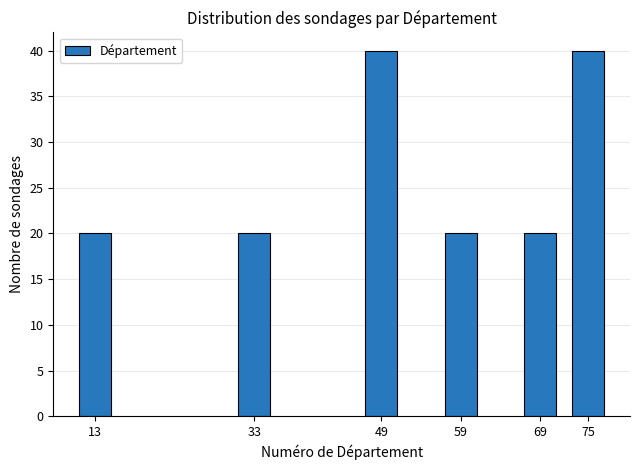

Reading left to right, transcribe all the data shown in this chart.

20	20	40	20	20	40